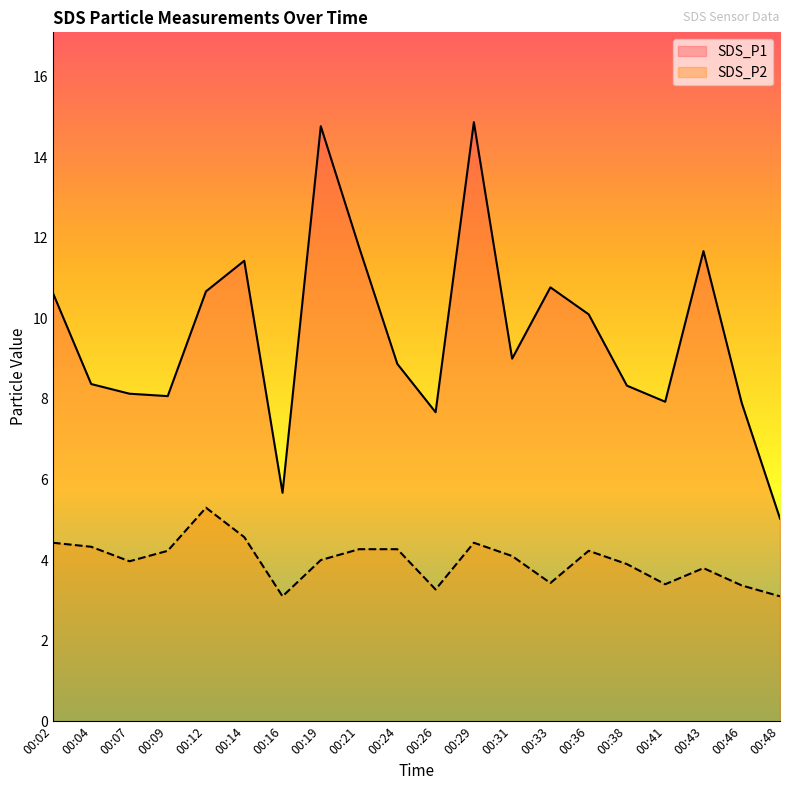

What is the difference between the SDS_P1 values at 00:38 and 00:09?

0.3